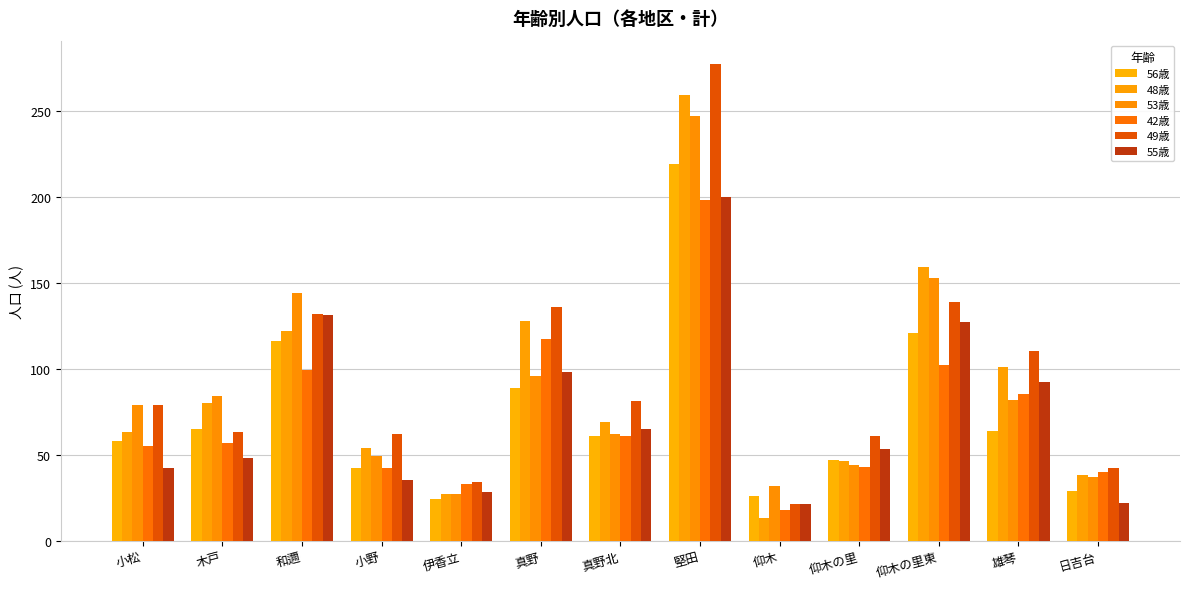

What is the sum of all 49歳 values?

1237